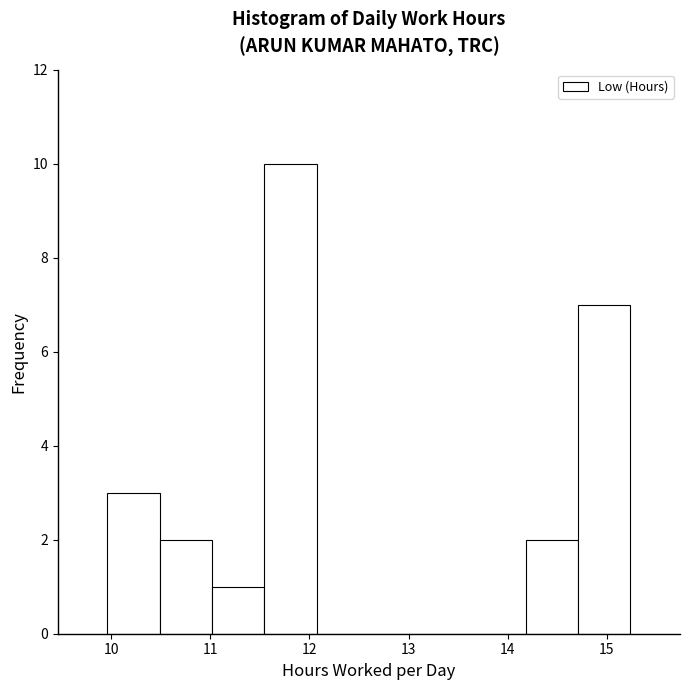

How tall is the bar that spans 11.0 to 11.5 on the x-axis? Neither the bar edges nor the heights are printed on the chart, so give them approximately, as read against the axes.

1